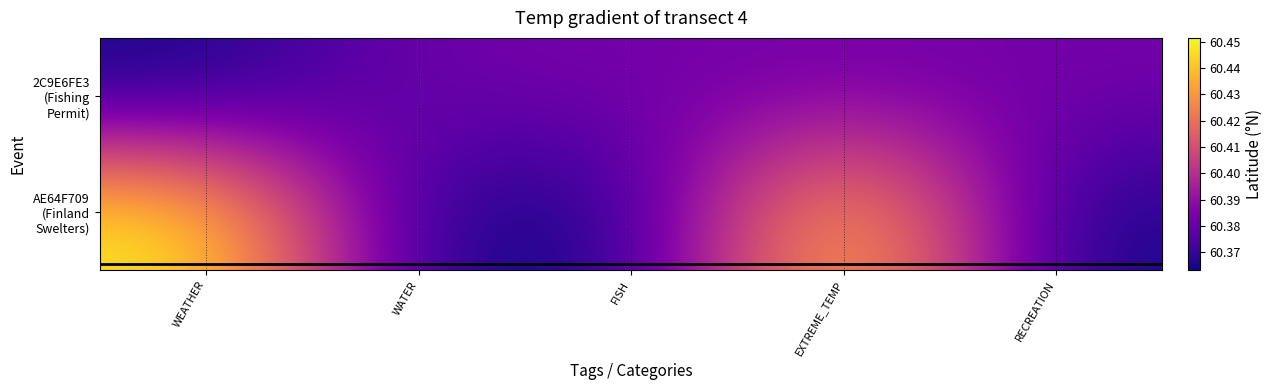

Which label corresponds to the smallest value in the chart?

WEATHER